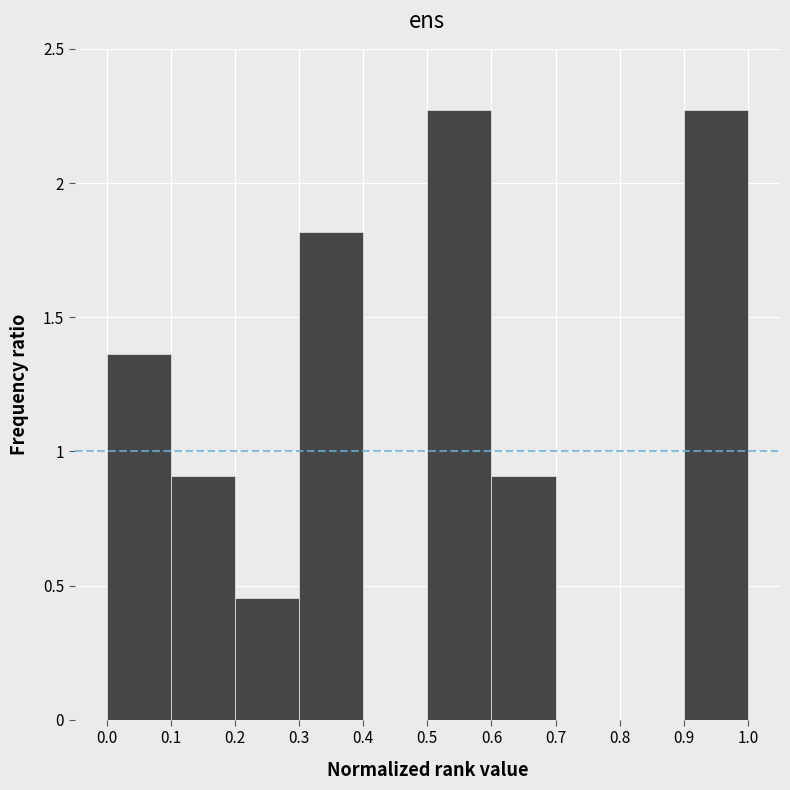

Reading left to right, transcribe this chart: for each bar, give the range it covers on the x-axis and its height. The values are not printed on the chart, so give them approximately, as read against the axis.

0.0 to 0.1: 1.35
0.1 to 0.2: 0.90
0.2 to 0.3: 0.45
0.3 to 0.4: 1.80
0.4 to 0.5: 0
0.5 to 0.6: 2.25
0.6 to 0.7: 0.90
0.7 to 0.8: 0
0.8 to 0.9: 0
0.9 to 1.0: 2.25